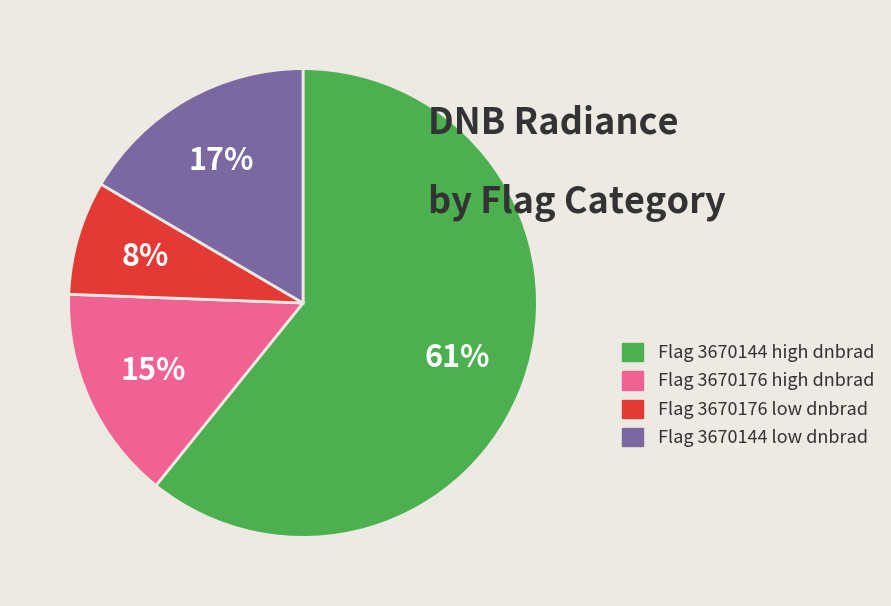

Which slice is the largest?

Flag 3670144 high dnbrad